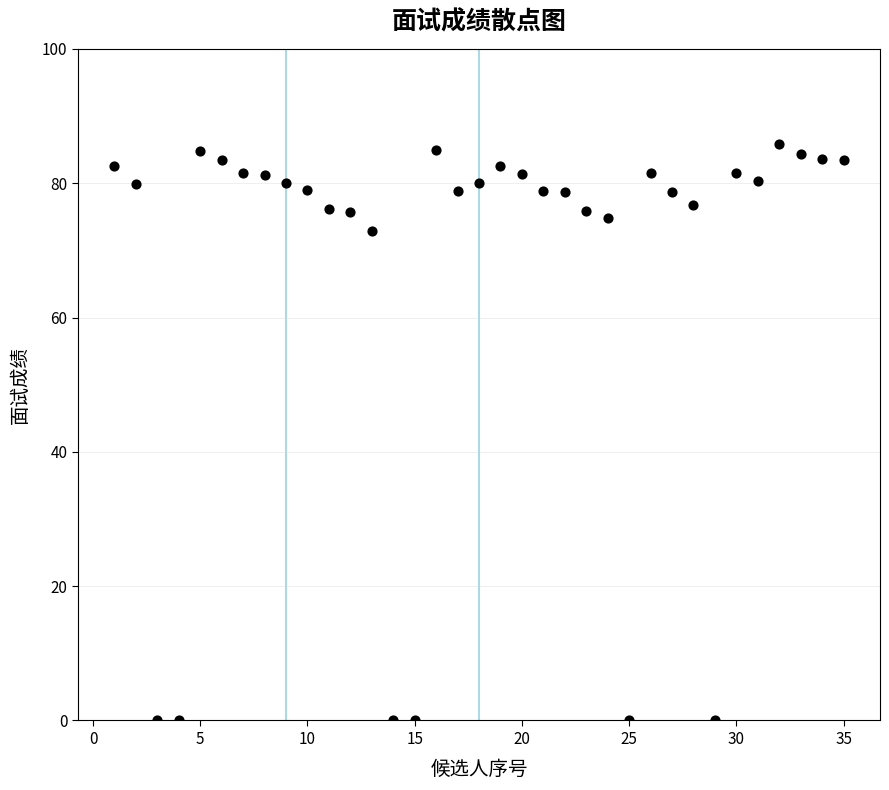

What is the range of X values (max minus min)?

34.0